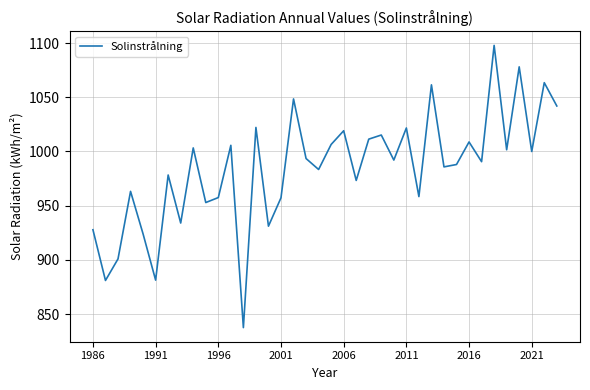

What is the maximum value shown in the chart?

1097.9